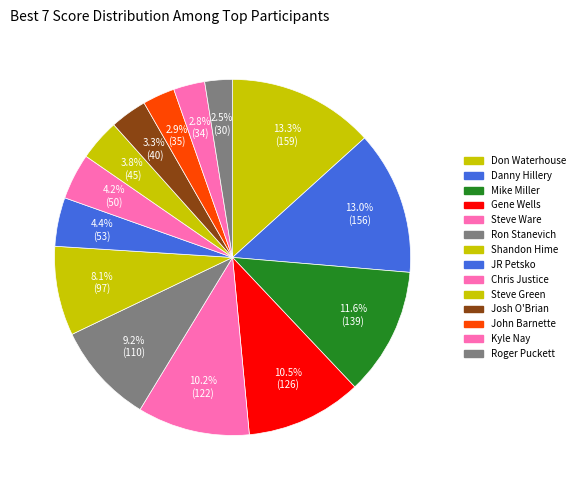

To the nearest percent, what is the combined percentage of Don Waterhouse and John Barnette?

16%